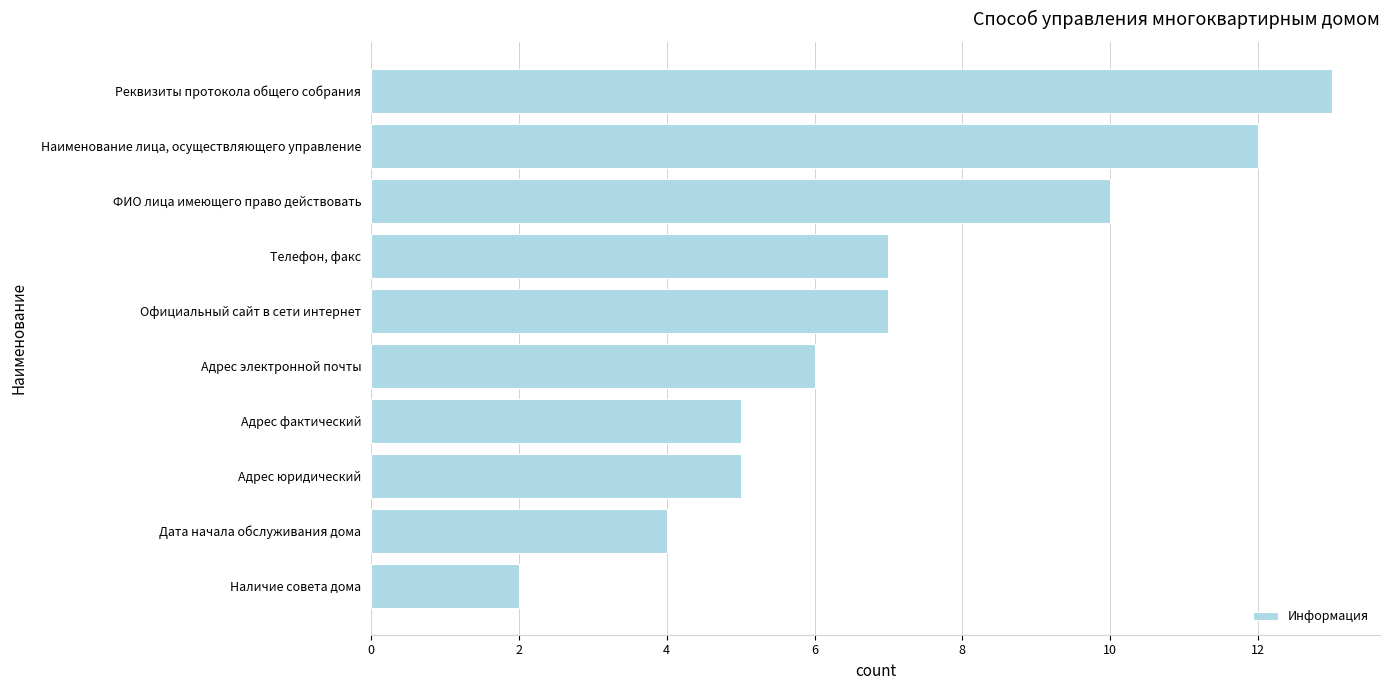

What is the change in value from Адрес фактический to Наименование лица, осуществляющего управление?

+7